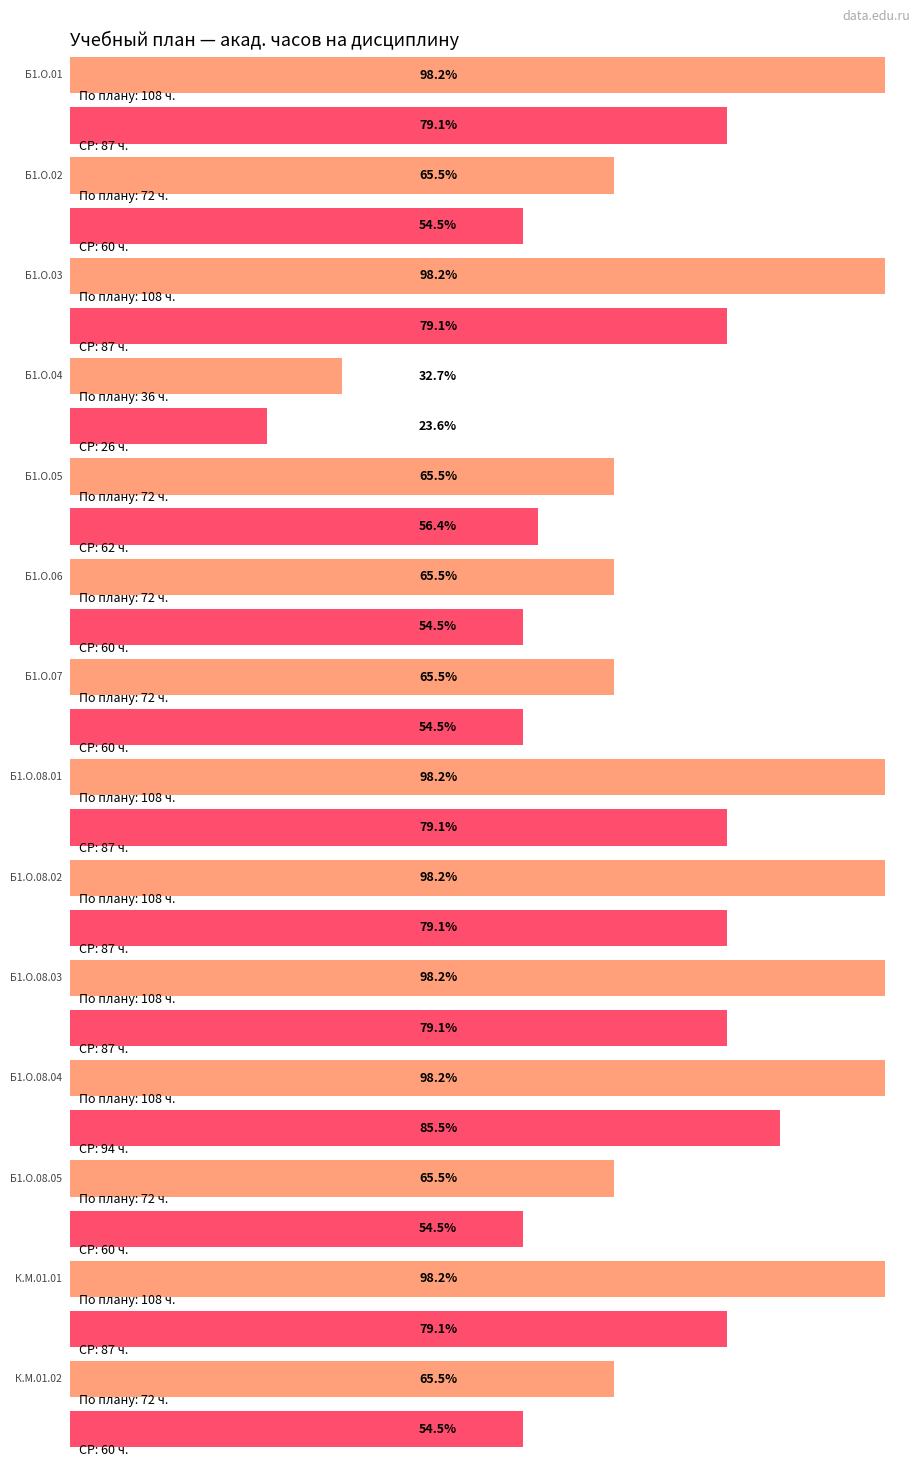

Which series has the widest spread of values?

По плану